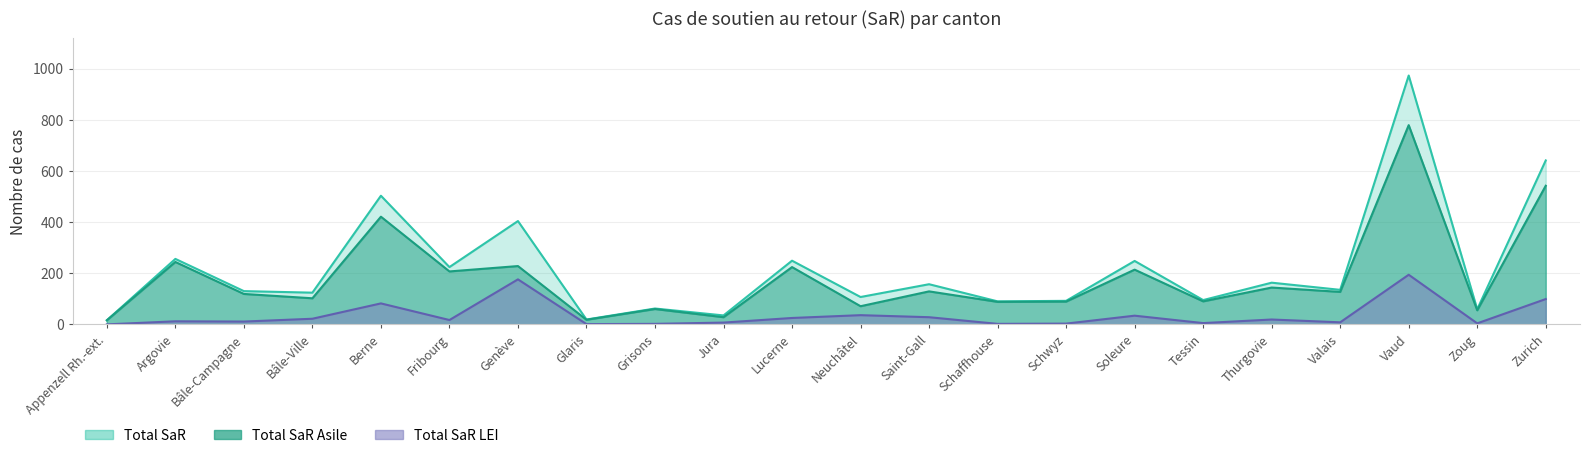

How many series are shown in this chart?

3